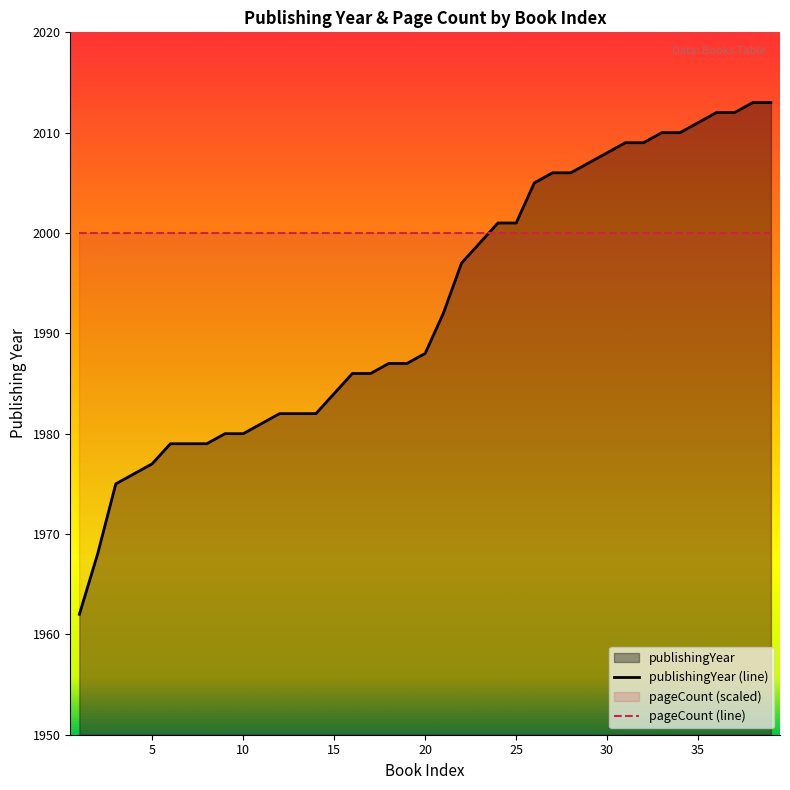

What is the difference between the highest and lowest values at 40?

20